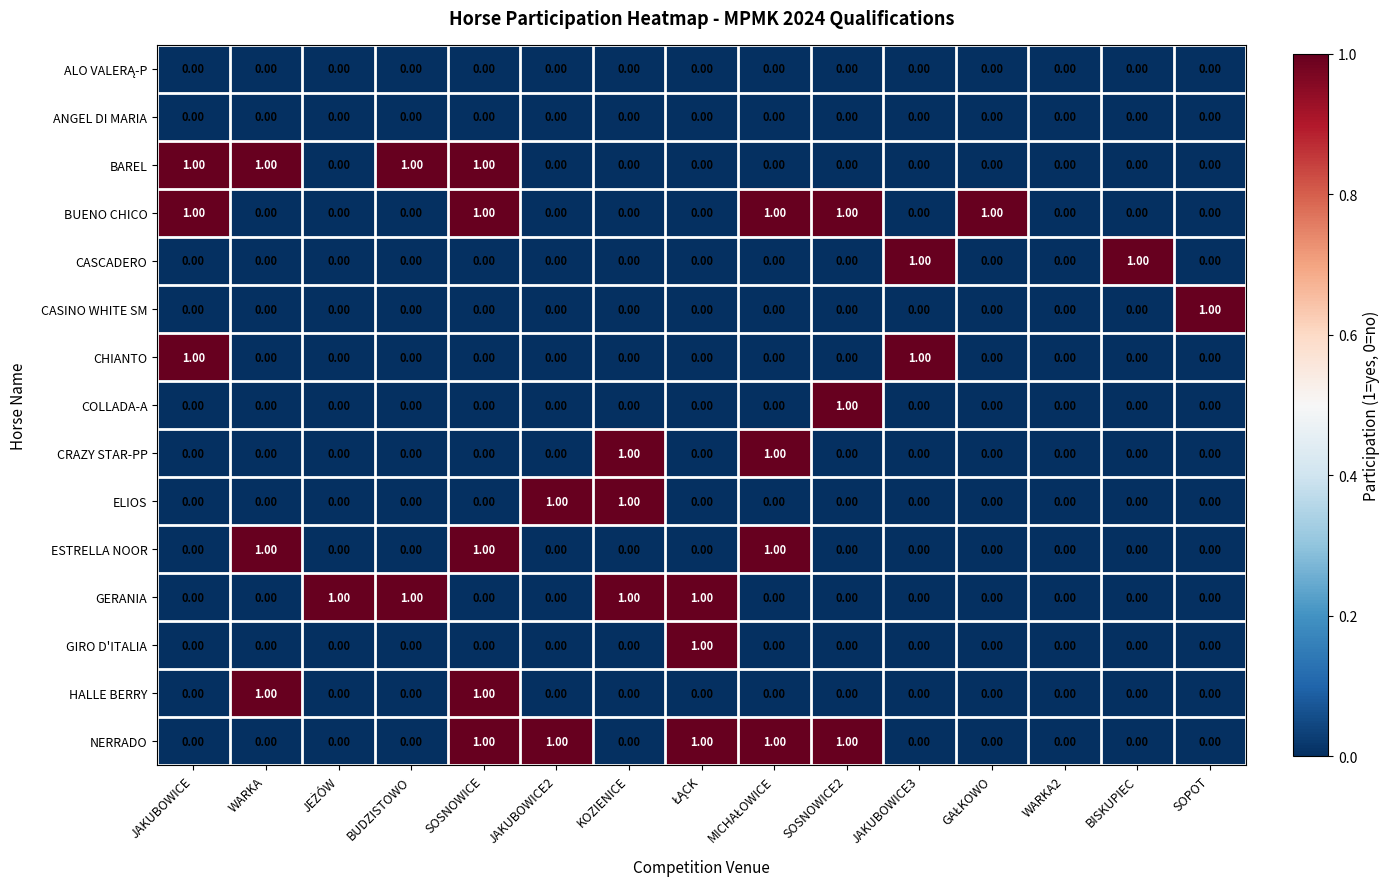

Is the value of NERRADO at JAKUBOWICE3 greater than the value of COLLADA-A at SOSNOWICE2?

No